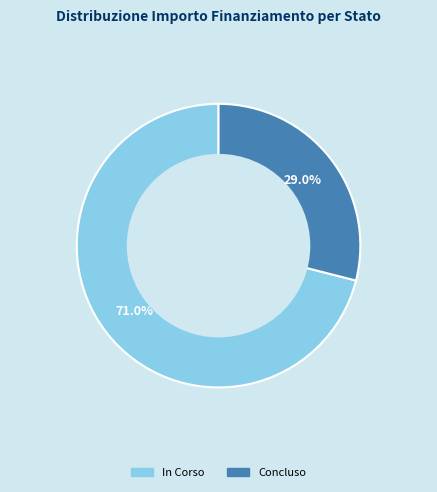

Does any single category account for the majority?

Yes